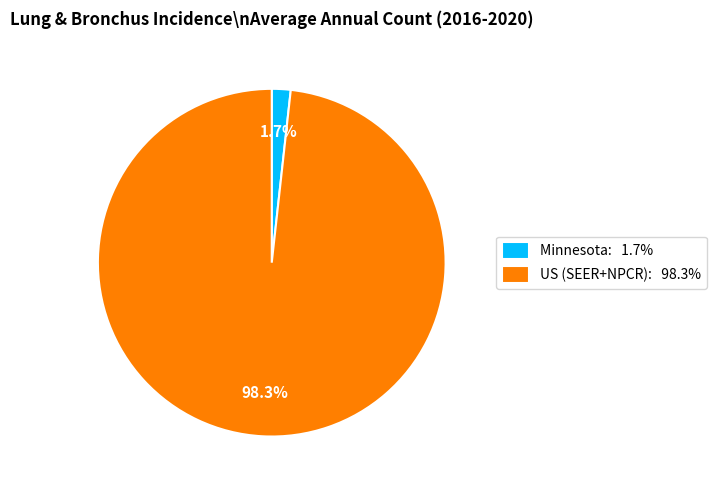

What is the total percentage of Minnesota and US (SEER+NPCR)?

100.0%